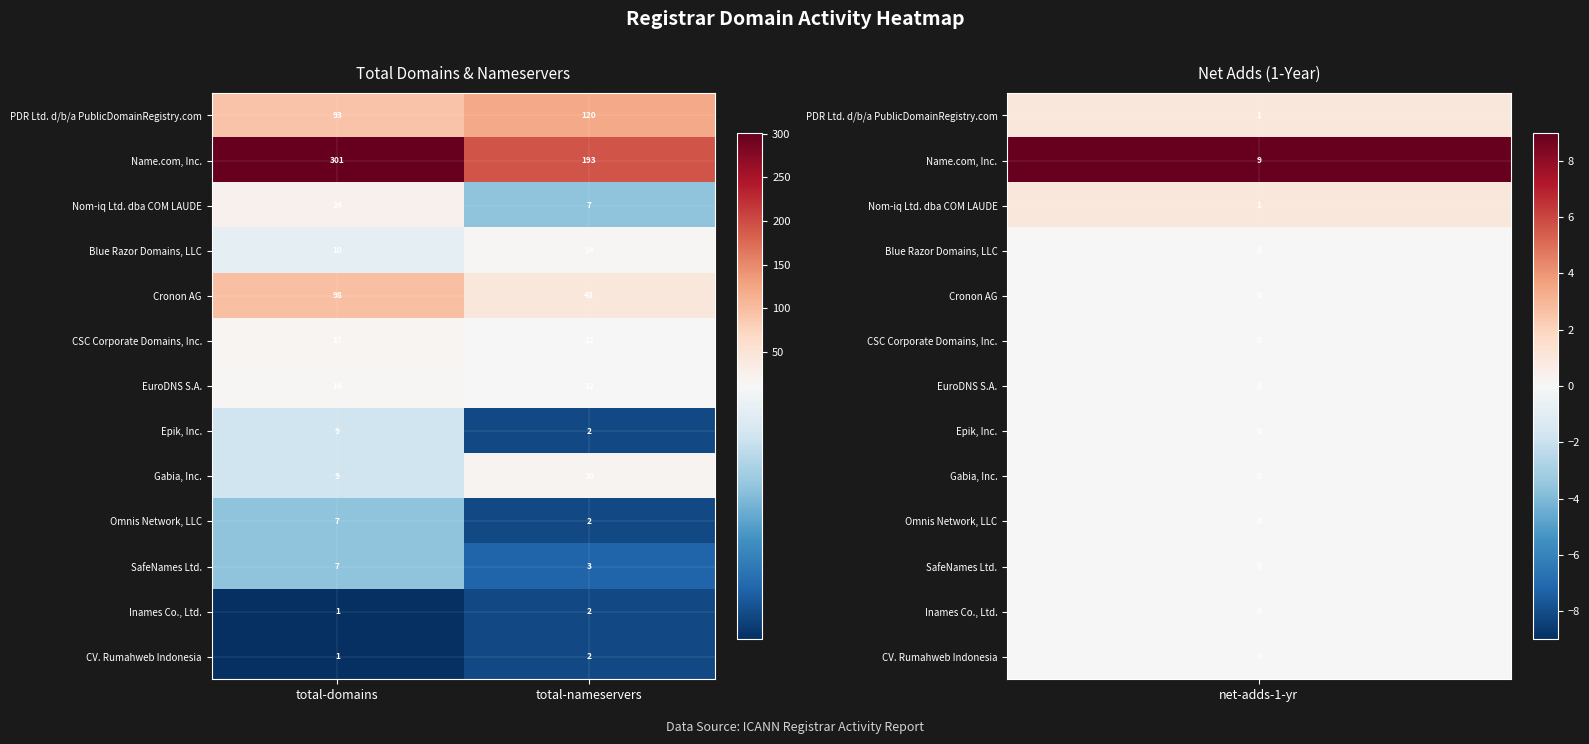

Reading left to right, extract all data points from this chart.

PDR Ltd. d/b/a PublicDomainRegistry.com: 93	120
Name.com, Inc.: 301	193
Nom-iq Ltd. dba COM LAUDE: 24	7
Blue Razor Domains, LLC: 10	14
Cronon AG: 98	43
CSC Corporate Domains, Inc.: 17	12
EuroDNS S.A.: 14	12
Epik, Inc.: 9	2
Gabia, Inc.: 9	20
Omnis Network, LLC: 7	2
SafeNames Ltd.: 7	3
Inames Co., Ltd.: 1	2
CV. Rumahweb Indonesia: 1	2